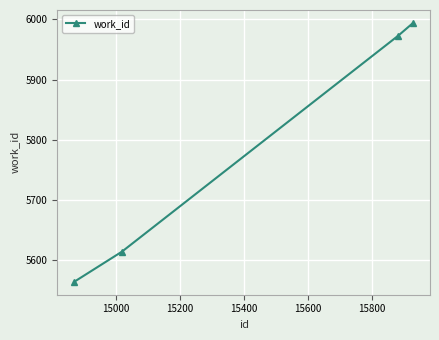

What is the greatest value displayed?

5994